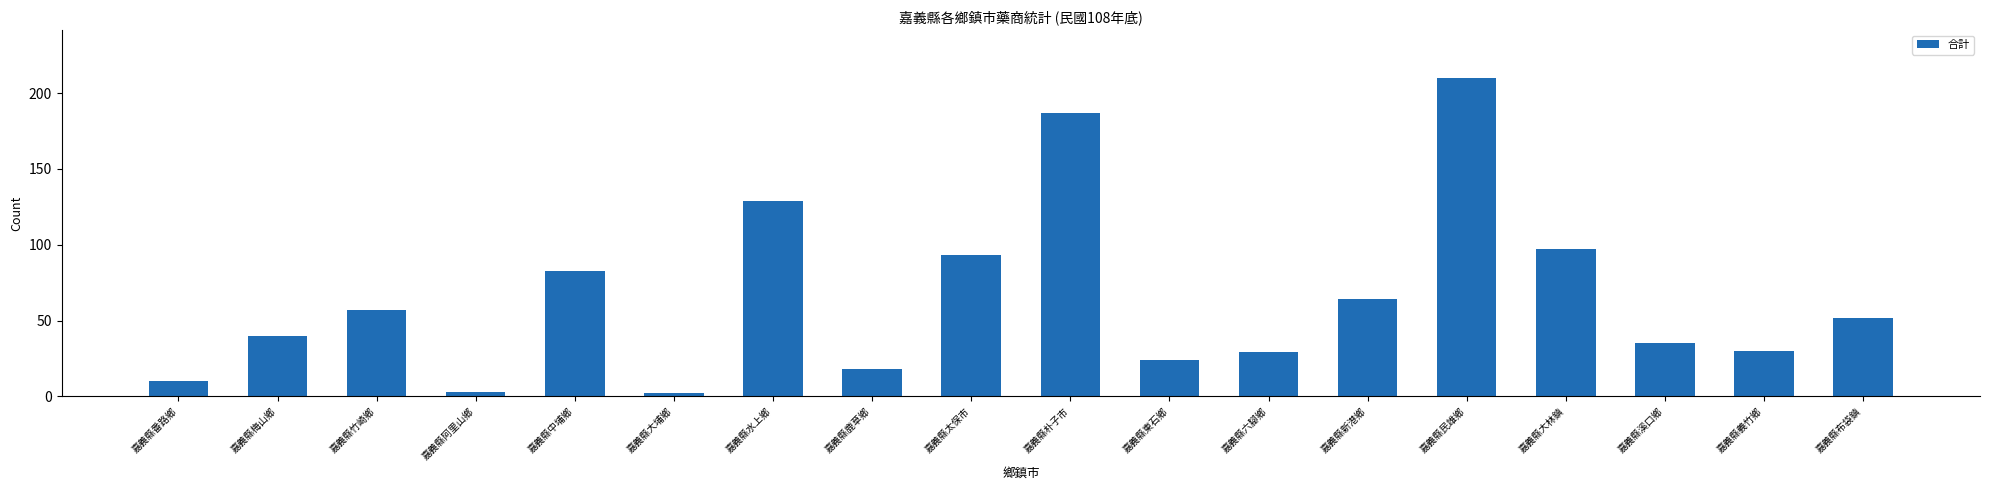

What is the label of the 4th bar from the right?

嘉義縣大林鎮